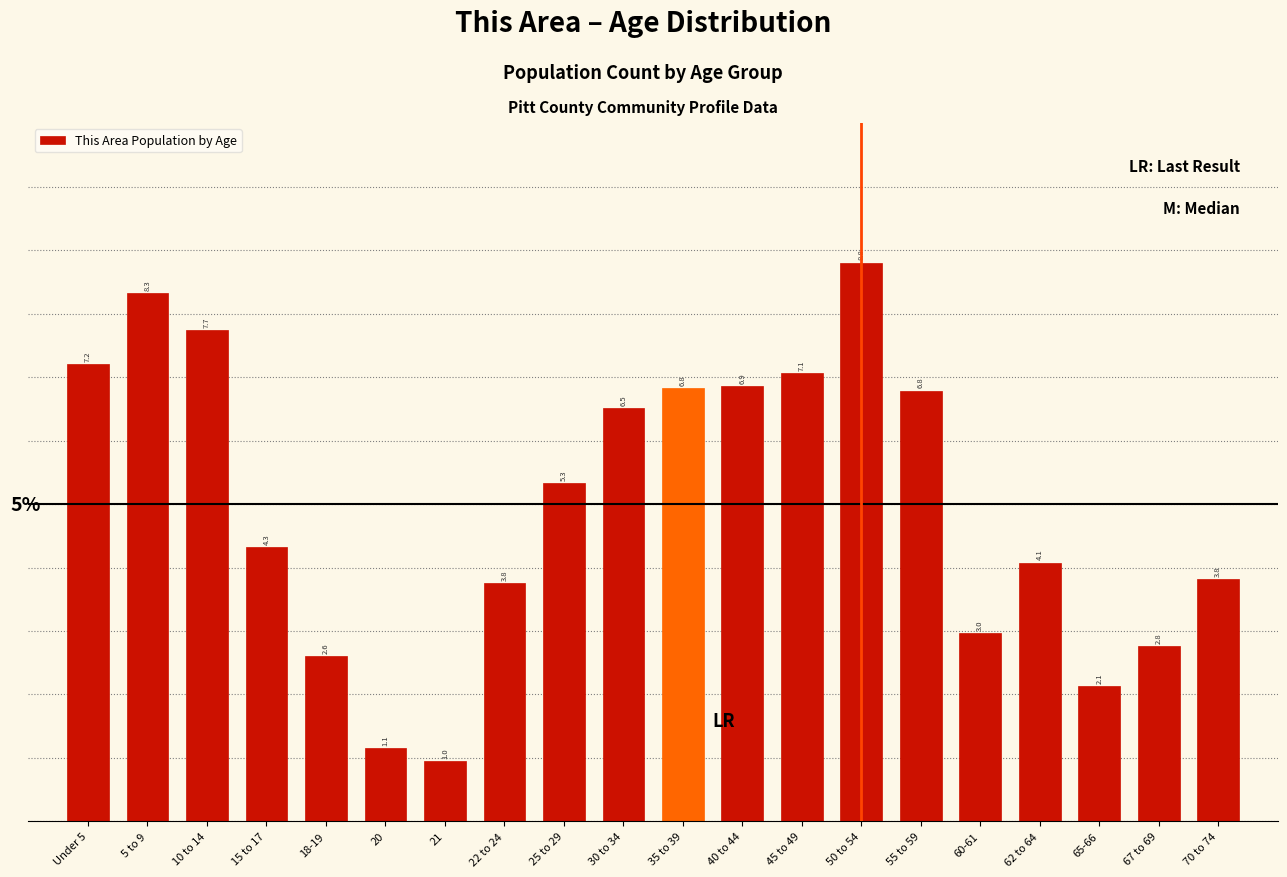

Reading left to right, what are all the values shown in this chart?

Under 5=7.2	5 to 9=8.3	10 to 14=7.7	15 to 17=4.3	18-19=2.6	20=1.1	21=1.0	22 to 24=3.8	25 to 29=5.3	30 to 34=6.5	35 to 39=6.8	40 to 44=6.9	45 to 49=7.1	50 to 54=8.8	55 to 59=6.8	60-61=3.0	62 to 64=4.1	65-66=2.1	67 to 69=2.8	70 to 74=3.8